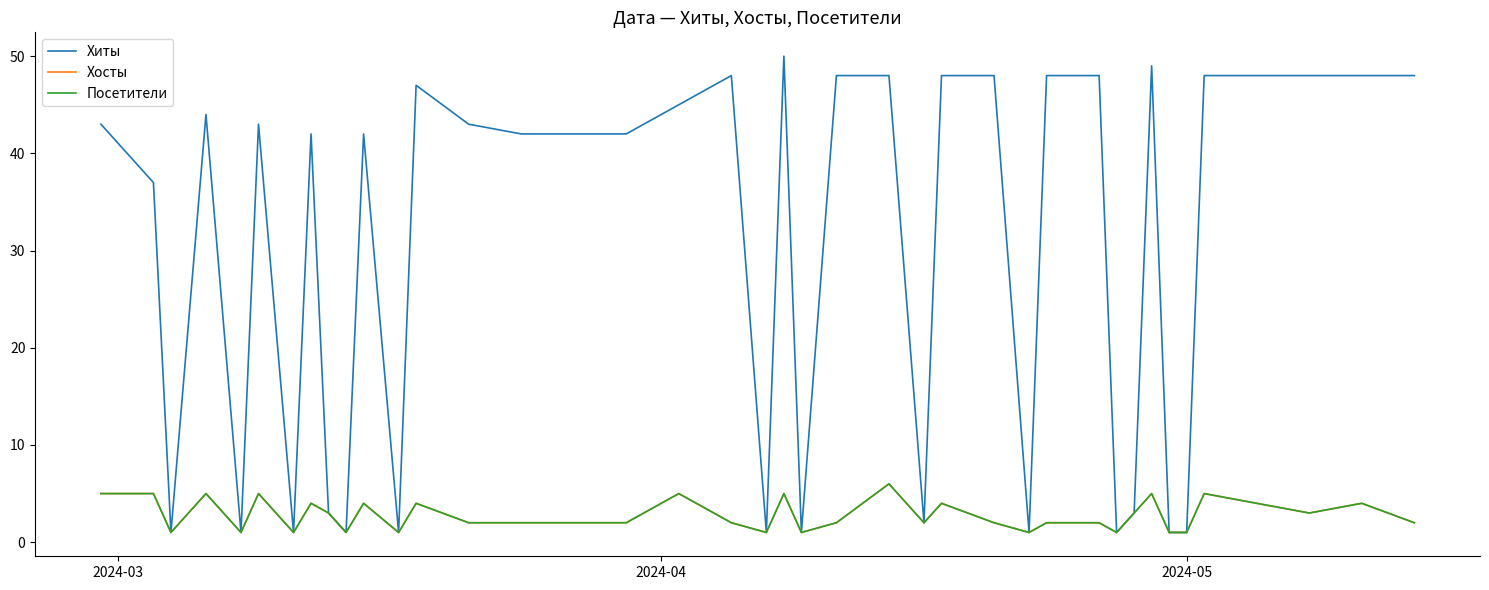

Does the chart display data point markers on the line(s)?

No